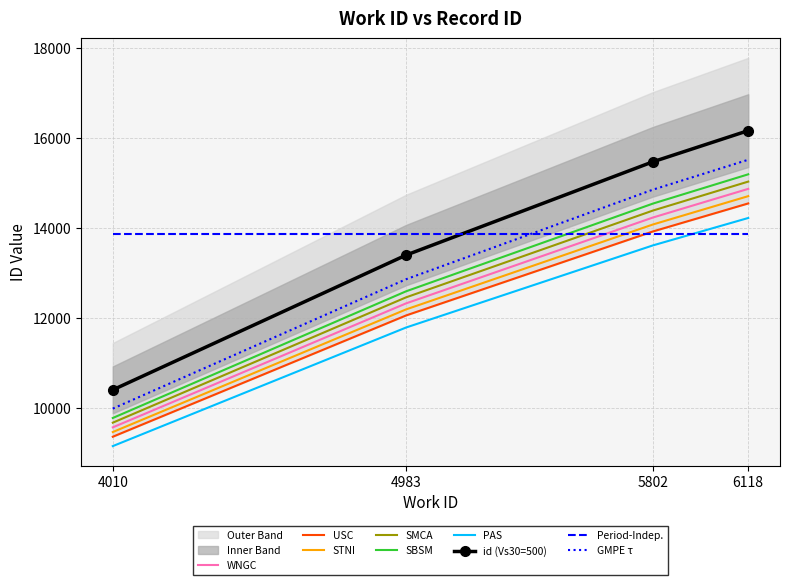

True or false: PAS and WNGC intersect in this chart.

False